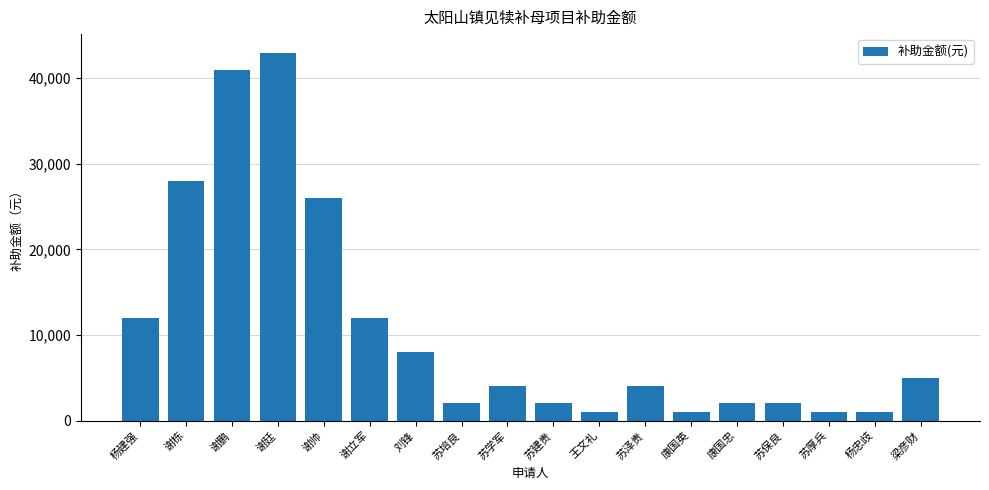

What is the difference between the values at 谢栋 and 苏学军?

24000